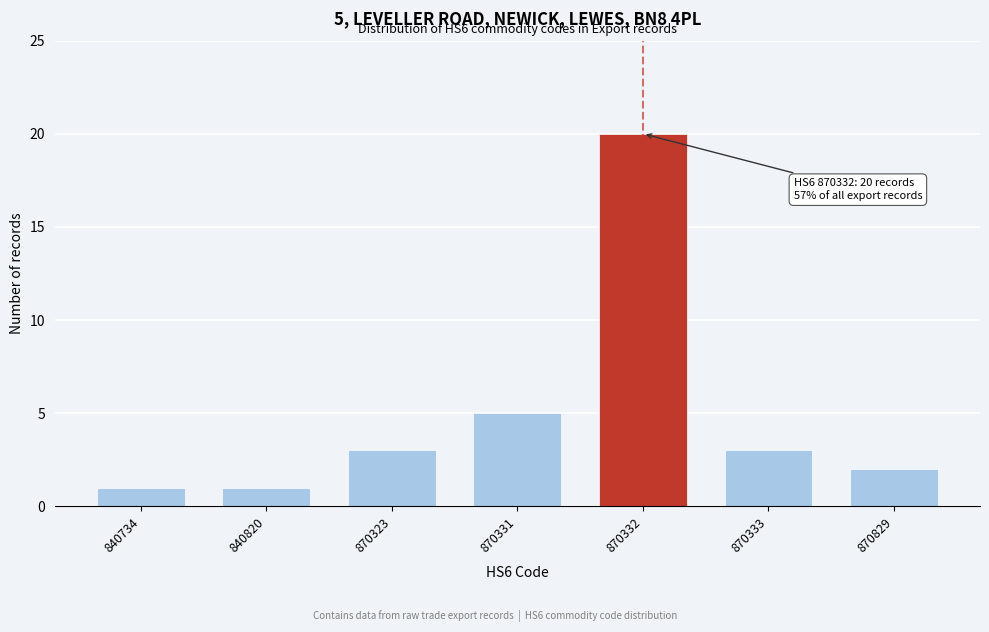

Reading right to left, list all the values displayed in this chart.

870829=2	870333=3	870332=20	870331=5	870323=3	840820=1	840734=1